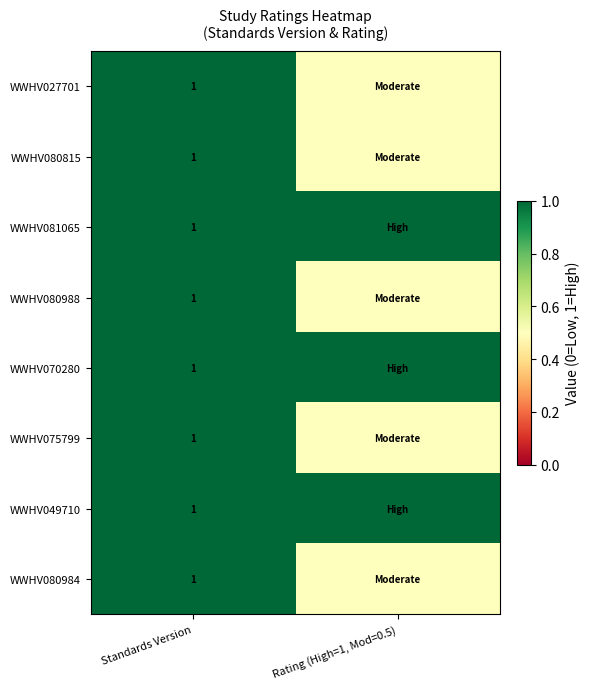

What is the total value across all series at Standards Version?

8.0